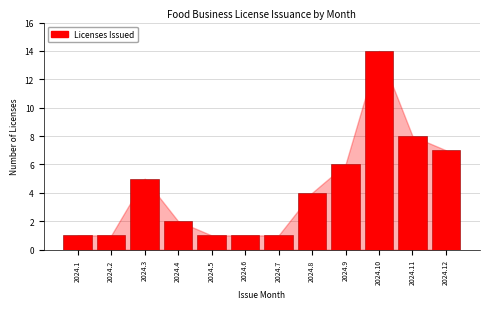

Reading right to left, what are all the values shown in this chart?

7	8	14	6	4	1	1	1	2	5	1	1